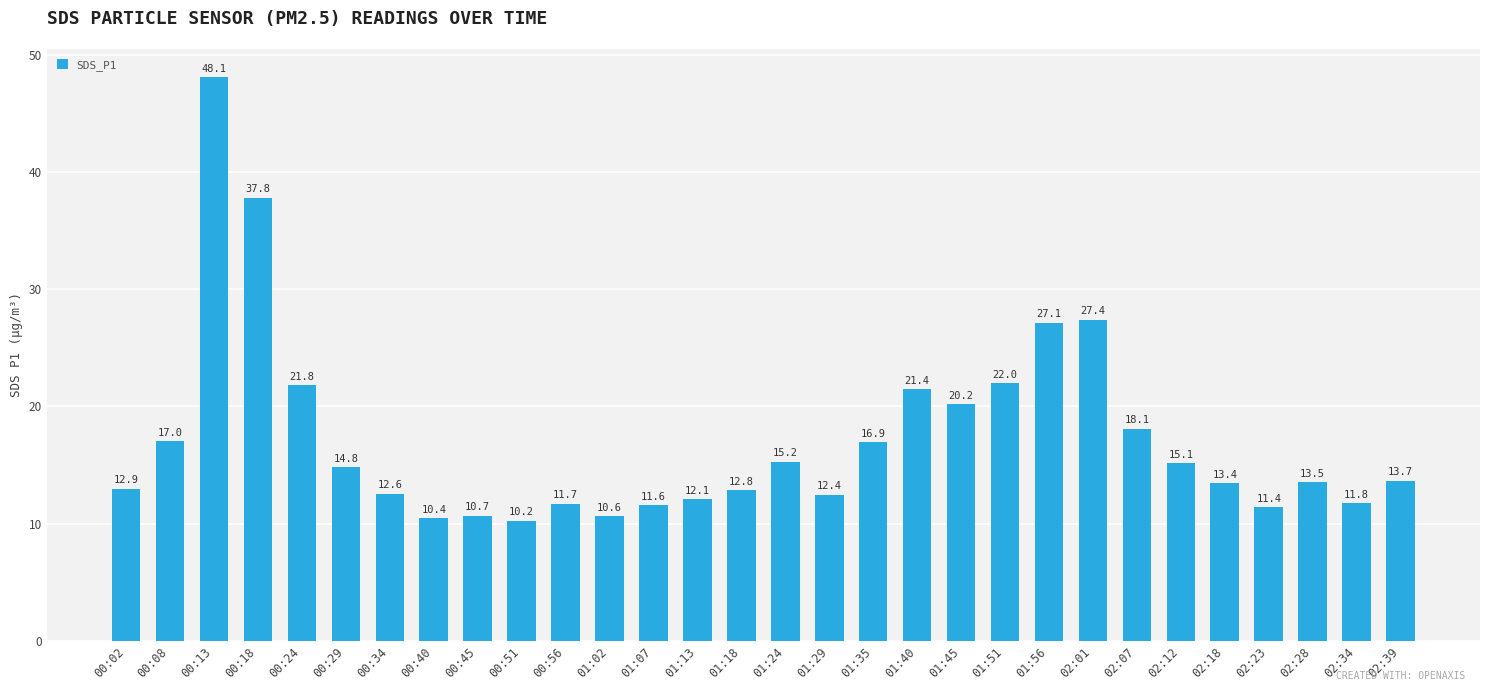

Which label corresponds to the largest value in the chart?

00:13